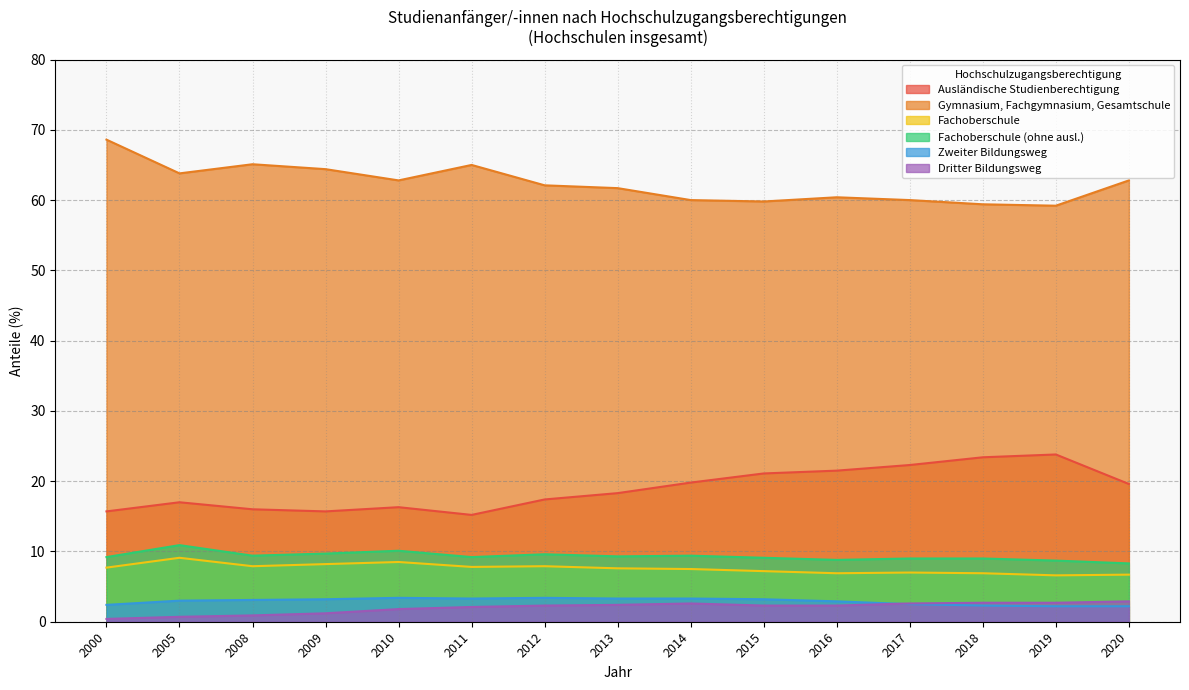

Does the chart display data point markers on the line(s)?

No